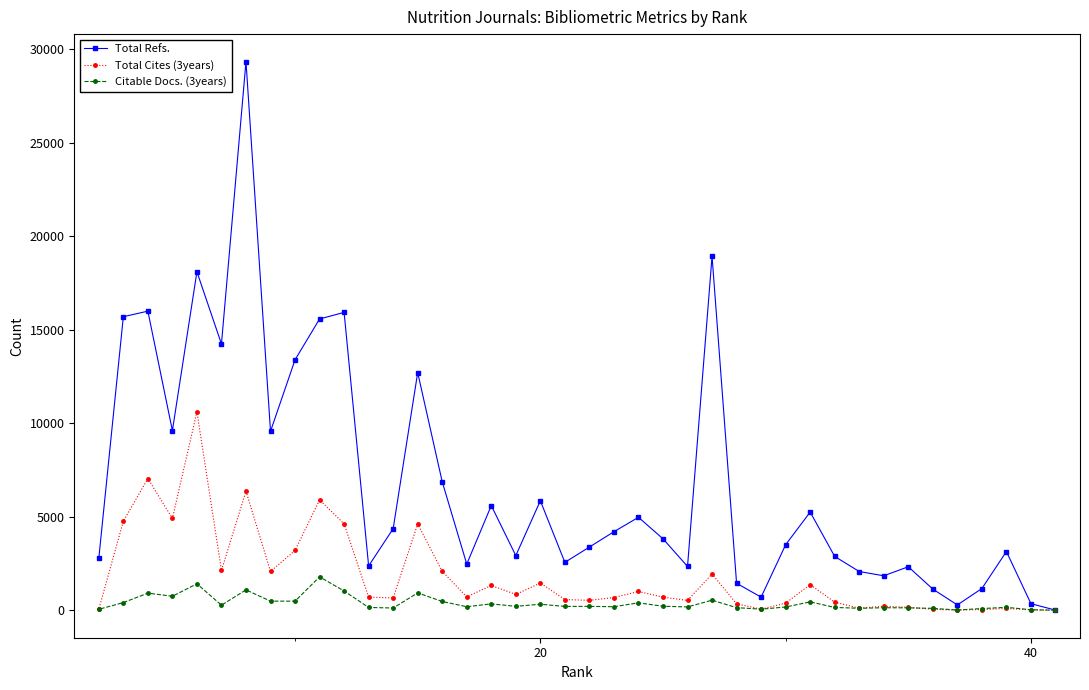

What is the difference between the maximum and minimum values in the Citable Docs. (3years) series?

1784